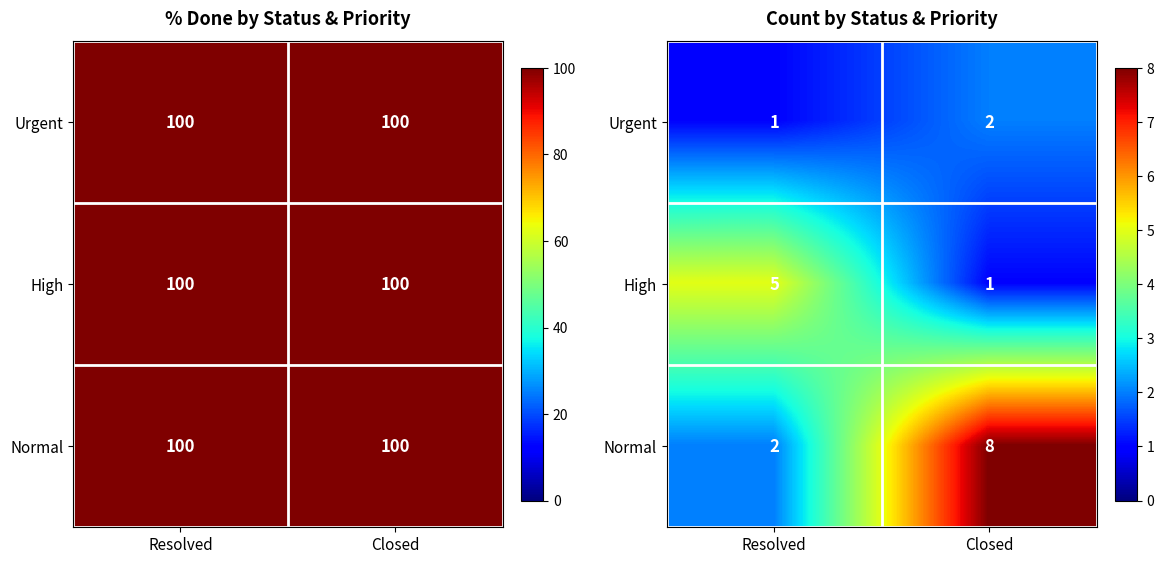

The value of Urgent at Resolved is 1. True or false?

True